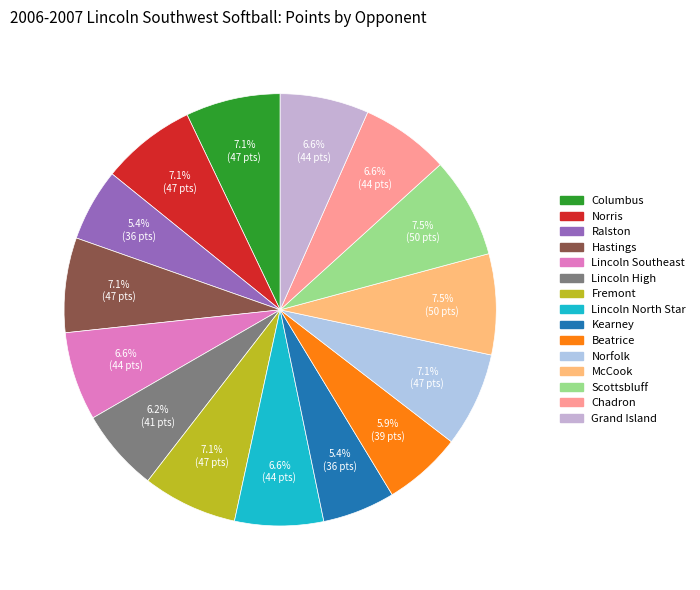

Approximately how many times larger is the value at Beatrice compared to Norfolk?

0.8